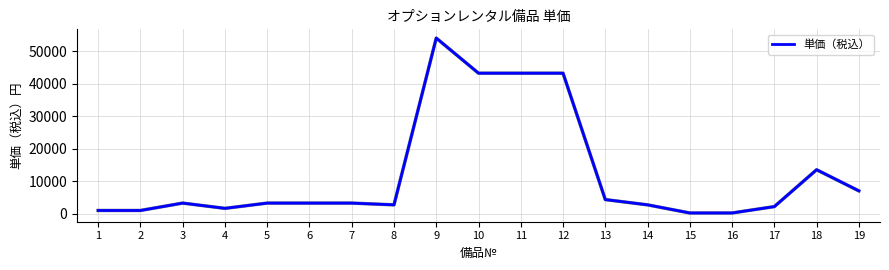

Which has a higher value, 5 or 2?

5